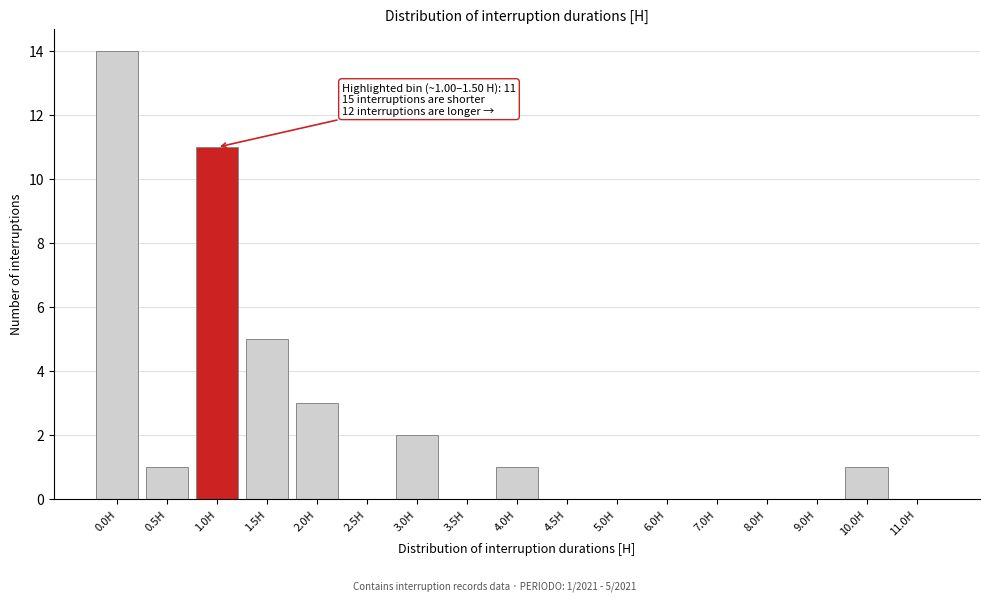

Reading left to right, list all the values displayed in this chart.

0.0H=14	0.5H=1	1.0H=11	1.5H=5	2.0H=3	2.5H=0	3.0H=2	3.5H=0	4.0H=1	4.5H=0	5.0H=0	6.0H=0	7.0H=0	8.0H=0	9.0H=0	10.0H=1	11.0H=0